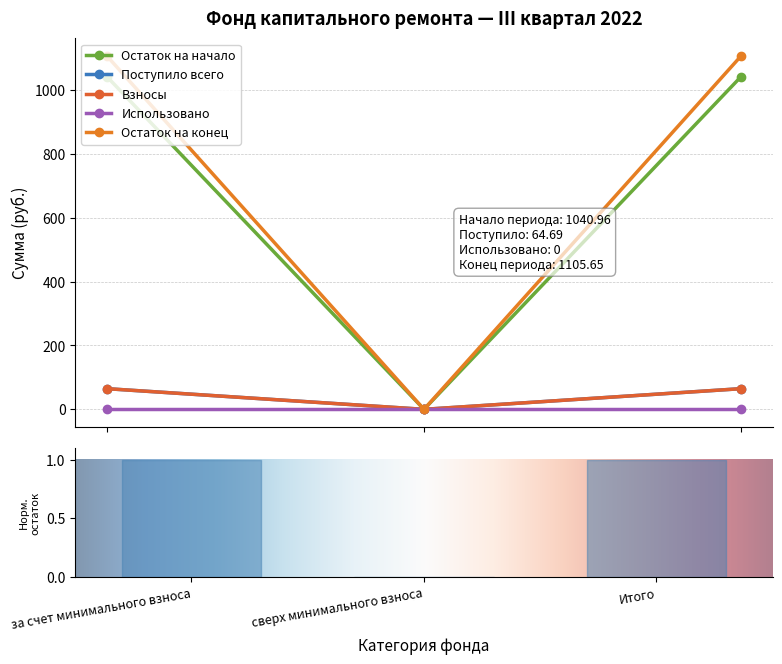

What position from the right is за счет минимального взноса?

3